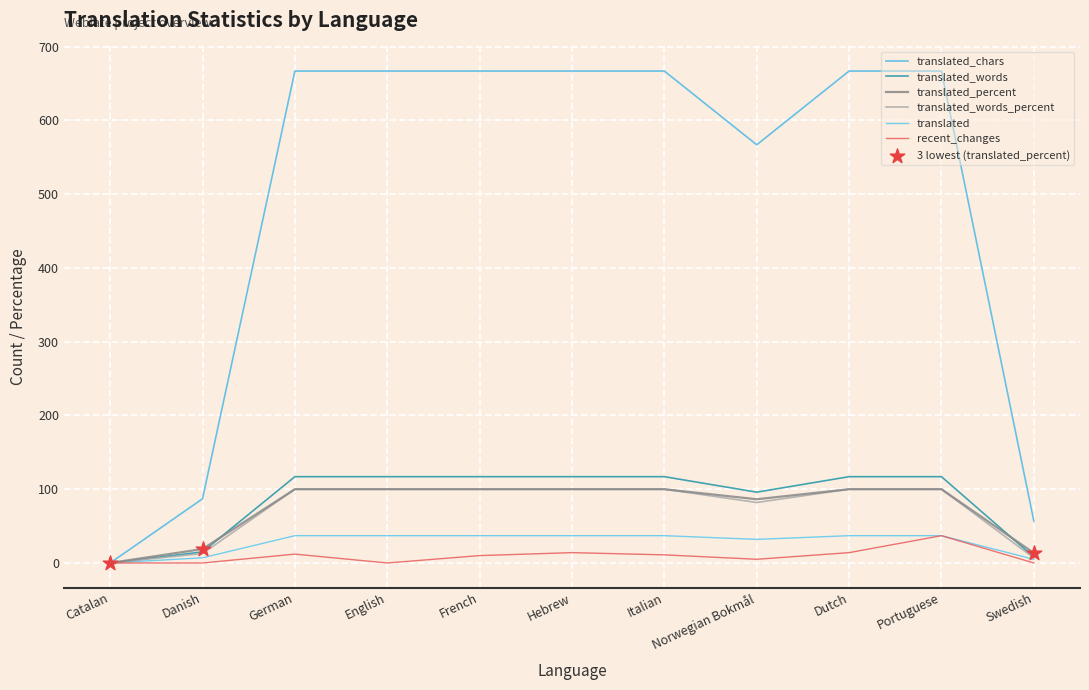

Does the chart have visible grid lines?

Yes